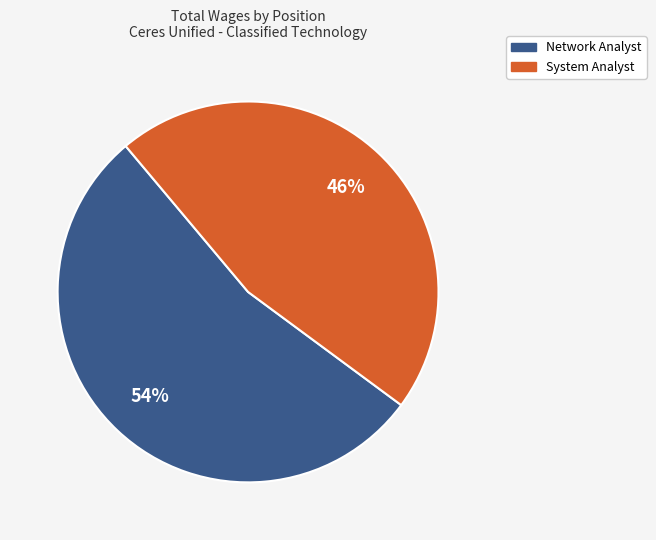

The System Analyst slice represents 36% of the pie. True or false?

False